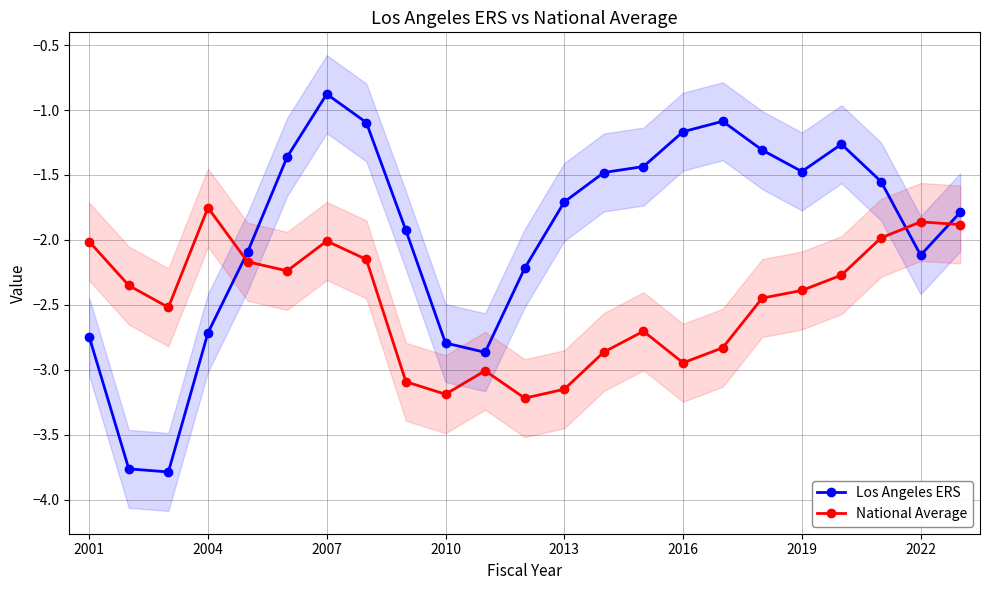

Is this an area chart (filled region under the line)?

No